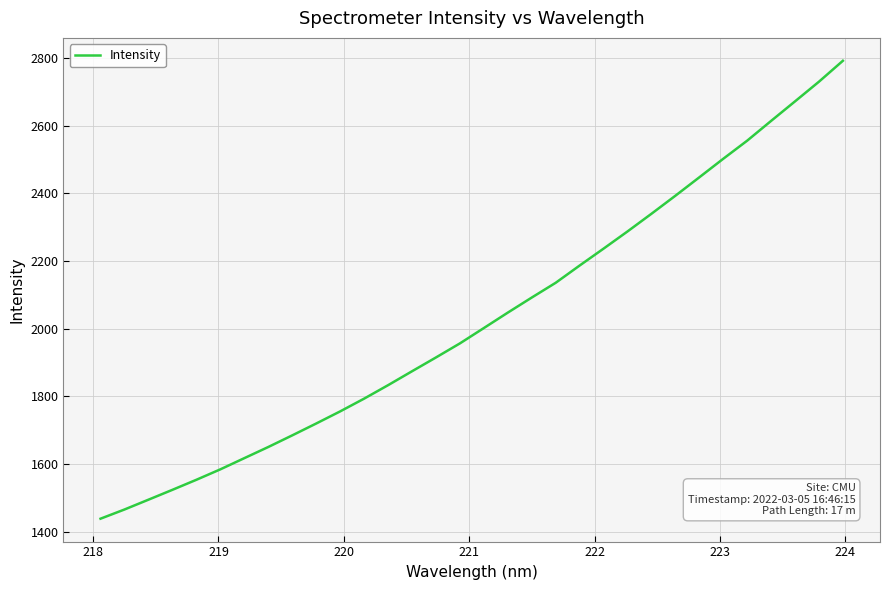

True or false: there are more than 2 points higher than both neighbors.

False